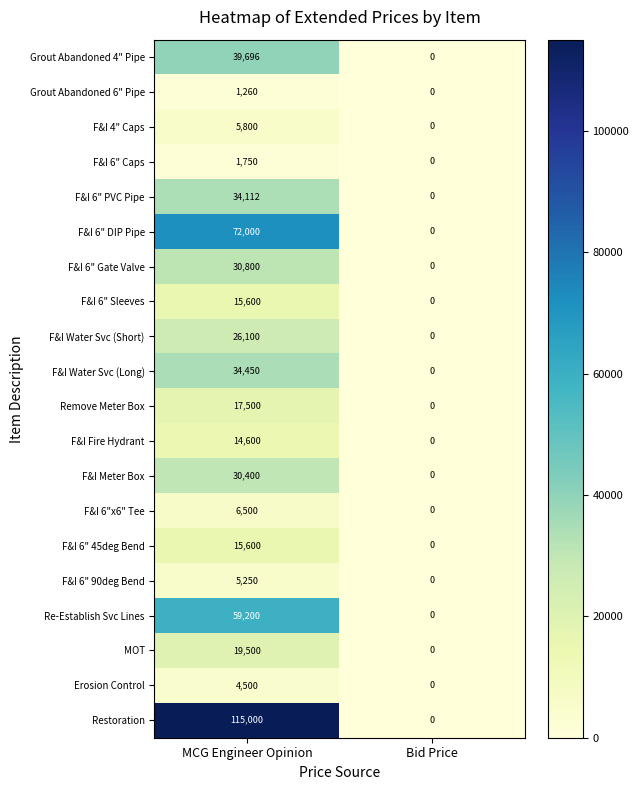

What is the total value across all series at MCG Engineer Opinion?

549618